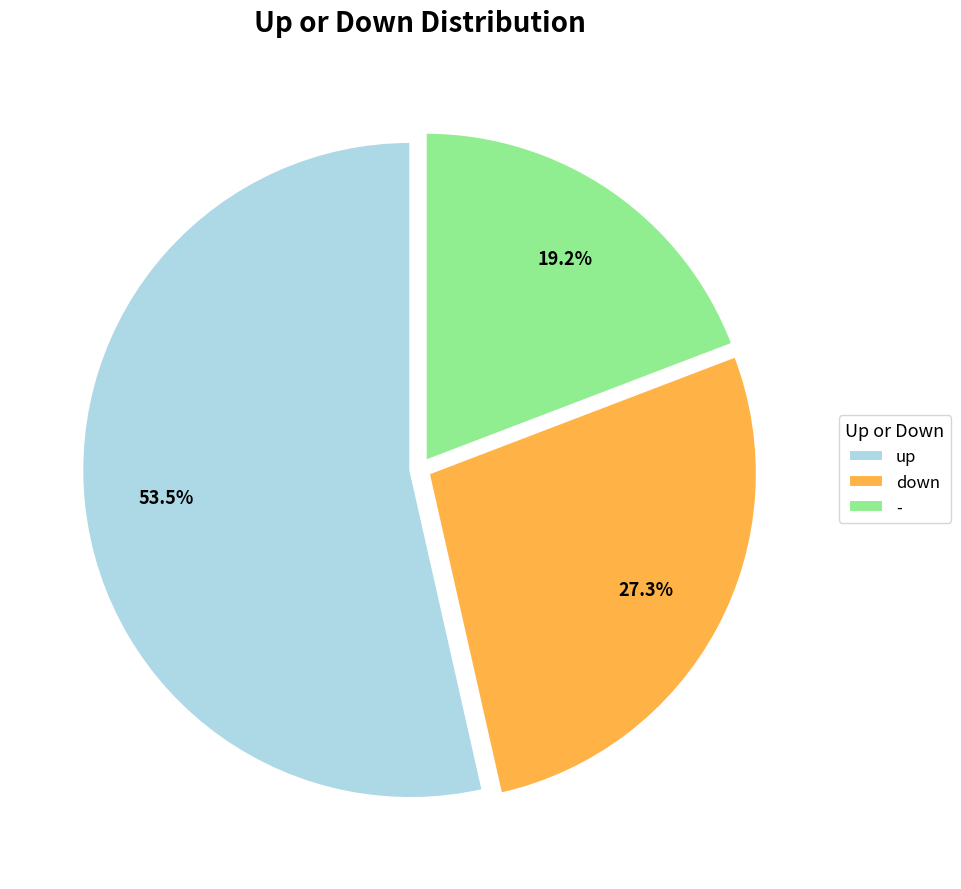

To the nearest percent, what is the difference between the largest and smallest slice percentages?

34%